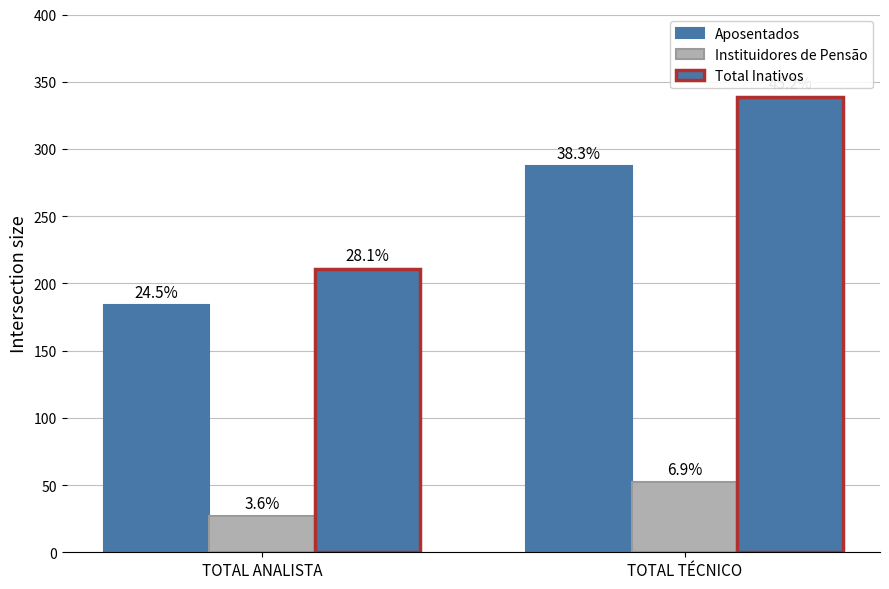

What is the lowest value of the Total Inativos series?

211